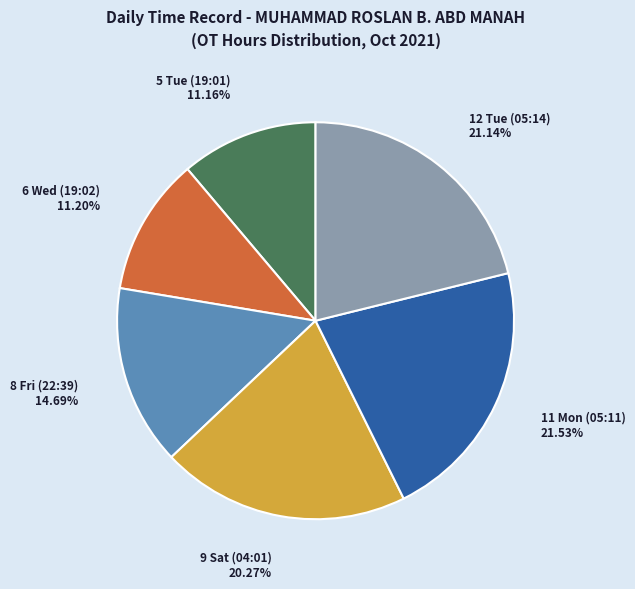

Is it true that 6 Wed (19:02) is 17% of the pie?

False